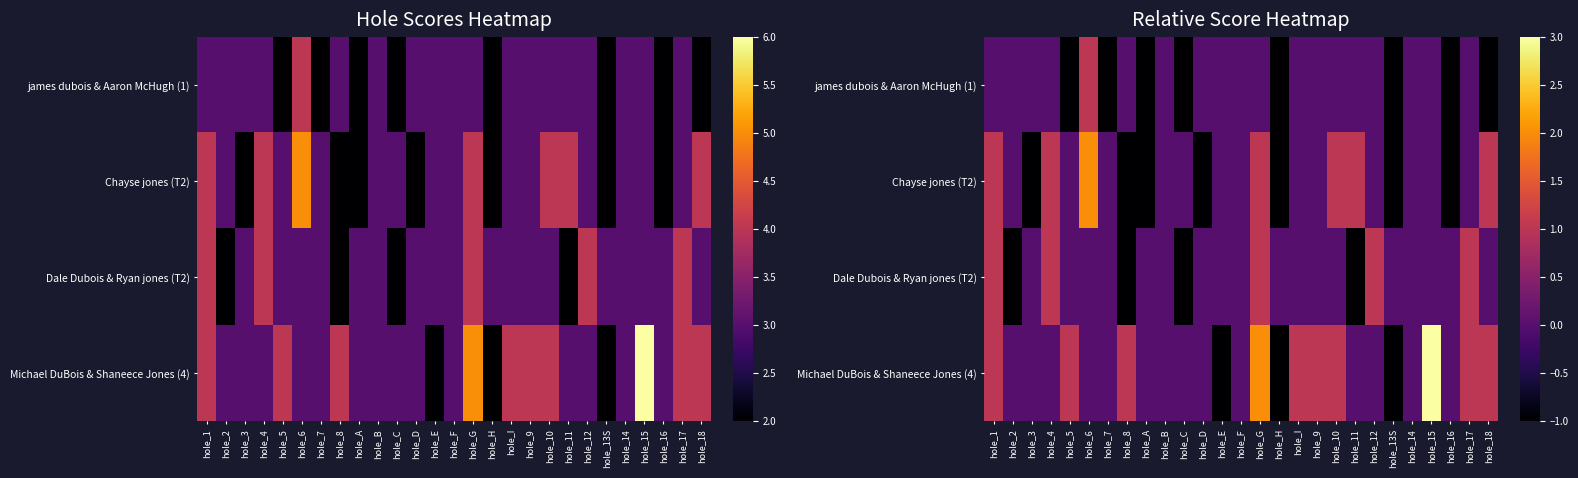

Which series has the largest range (max minus min)?

Michael DuBois & Shaneece Jones (4)